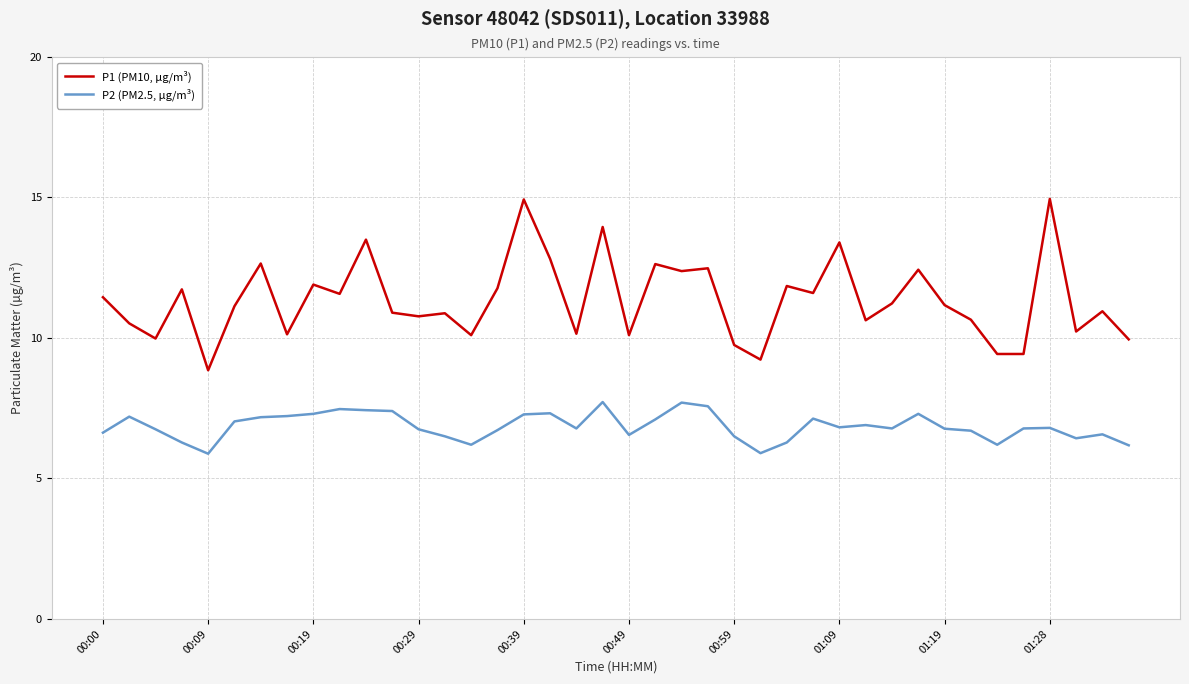

What is the difference between the maximum and minimum values in the P1 (PM10, µg/m³) series?

6.1